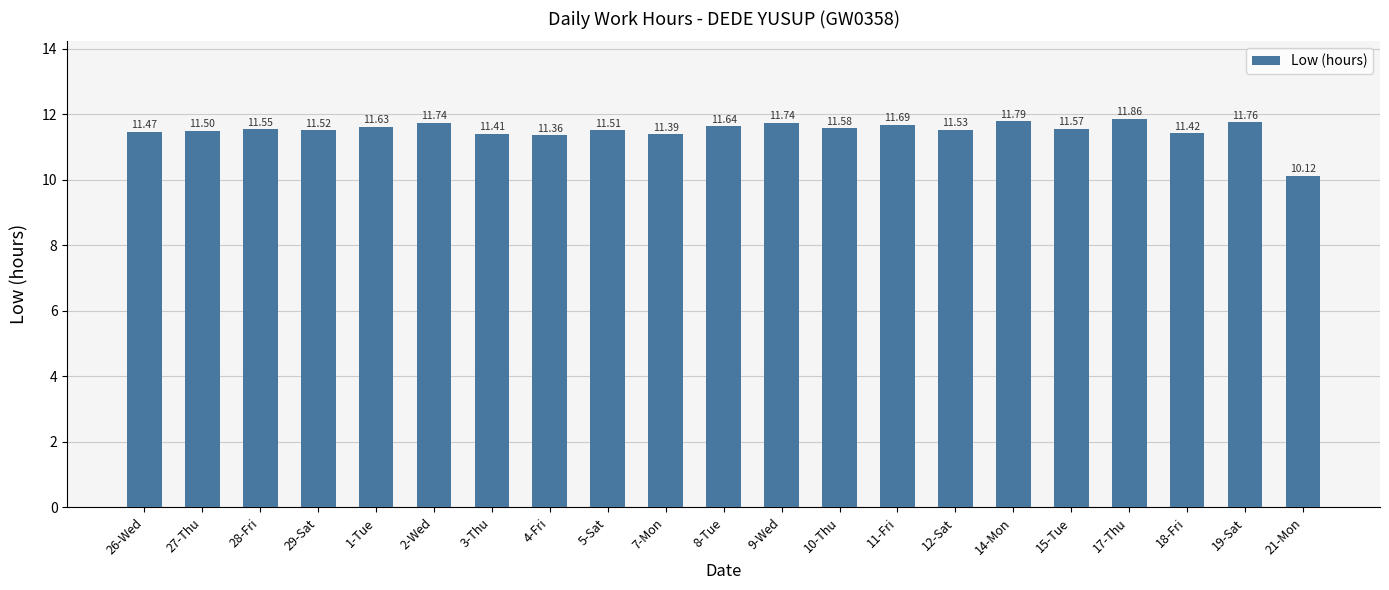

What is the label of the 17th bar from the left?

15-Tue